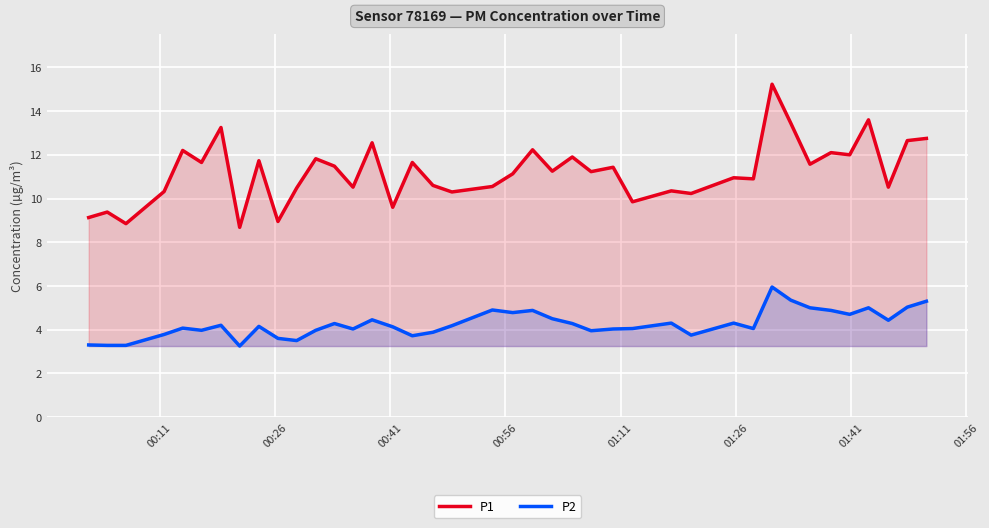

Rank the series by their average value, from highest to lowest.

P1, P2